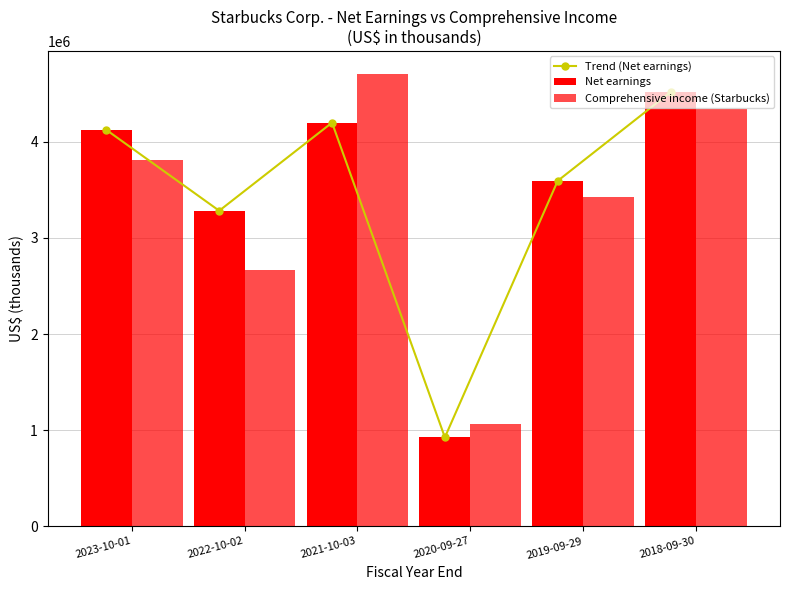

Between 2023-10-01 and 2022-10-02, which is larger?

2023-10-01